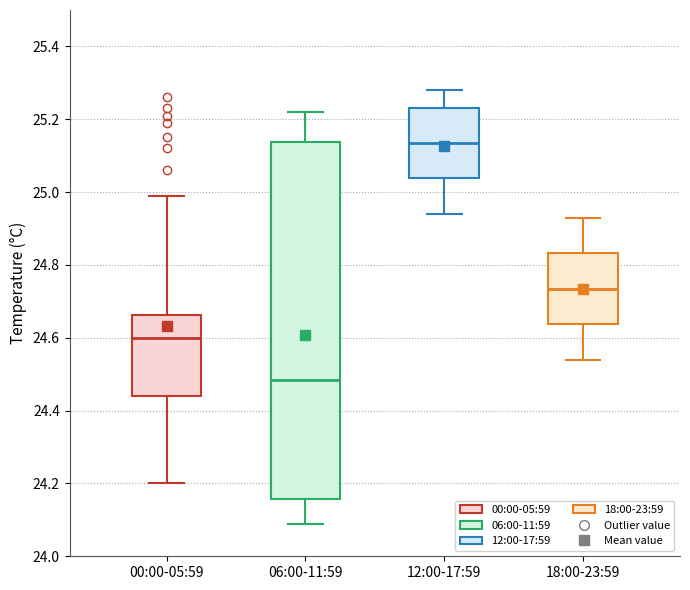

Reading left to right, transcribe this box plot: for each box, give where its median line is, the range the box spans, and where its two whiskers end, as read against the y-axis. The values are not printed on the chart, so give them approximately, as read against the axis.

00:00-05:59: median 24.60, box 24.44 to 24.66, whiskers 24.20 to 25.00
06:00-11:59: median 24.48, box 24.16 to 25.14, whiskers 24.10 to 25.22
12:00-17:59: median 25.14, box 25.04 to 25.24, whiskers 24.94 to 25.28
18:00-23:59: median 24.74, box 24.64 to 24.84, whiskers 24.54 to 24.94